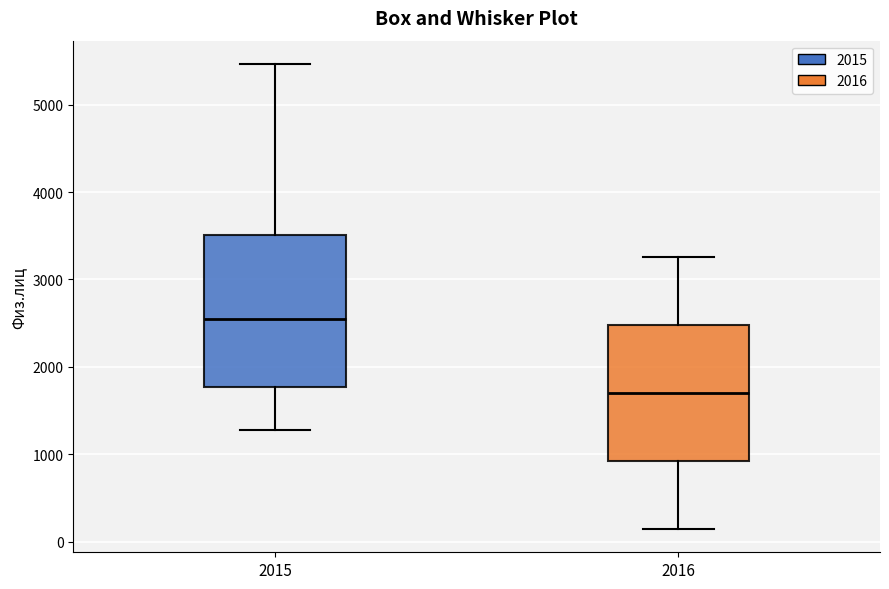

Reading left to right, transcribe this box plot: for each box, give where its median line is, the range the box spans, and where its two whiskers end, as read against the y-axis. The values are not printed on the chart, so give them approximately, as read against the axis.

2015: median 2500, box 1800 to 3500, whiskers 1300 to 5500
2016: median 1700, box 900 to 2500, whiskers 100 to 3300